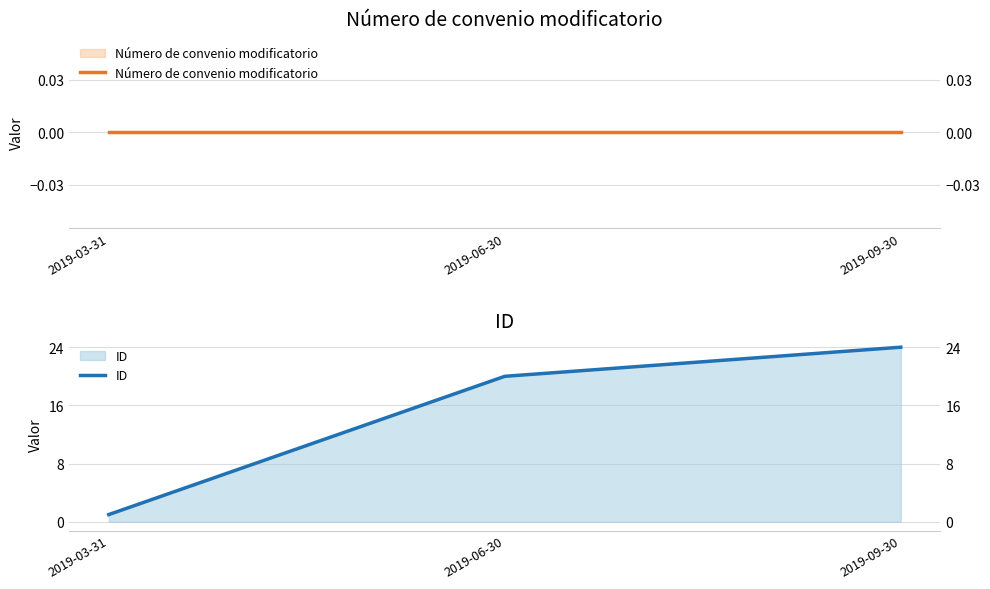

Rank the categories by Número de convenio modificatorio value from lowest to highest.

2019-03-31, 2019-06-30, 2019-09-30